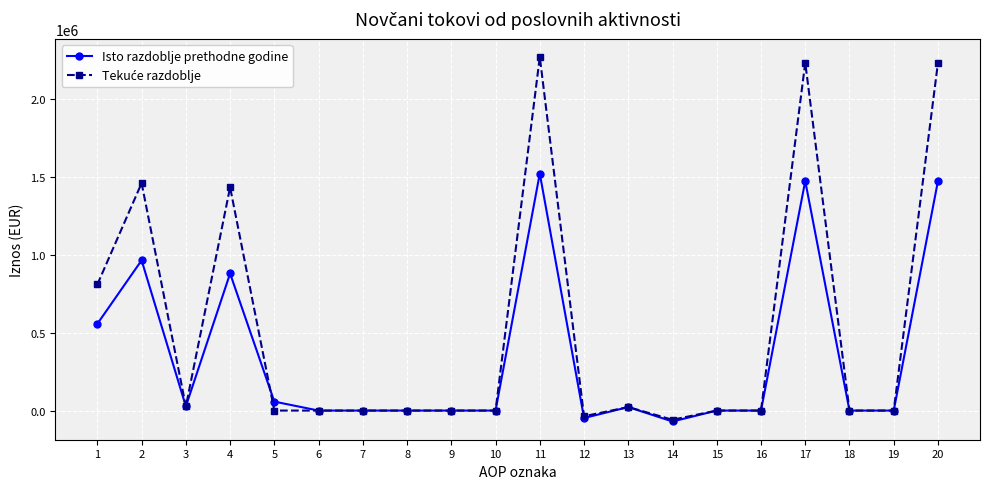

The value of Isto razdoblje prethodne godine at 10 is -478203. True or false?

False